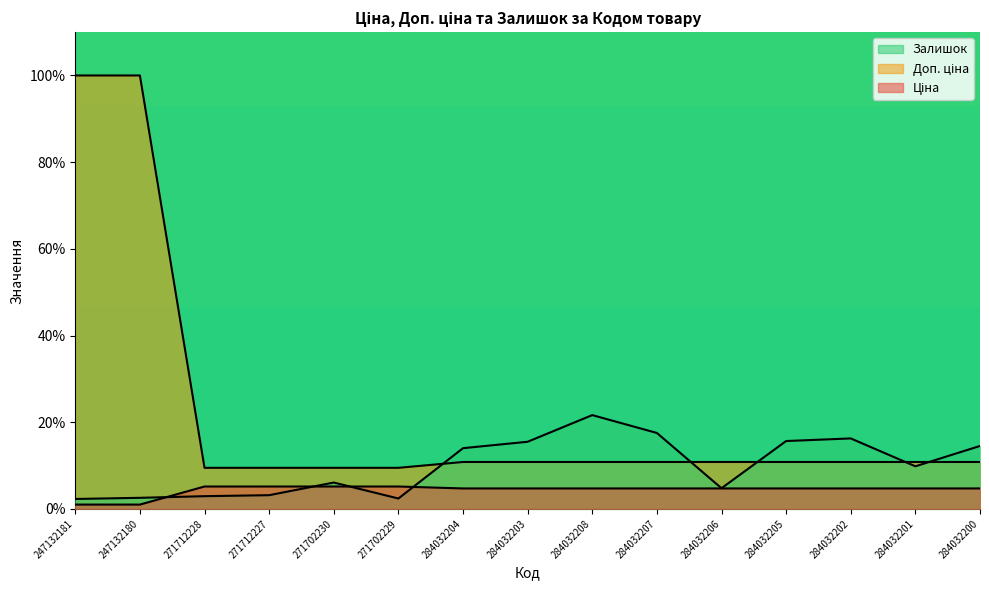

At which label does Ціна first exceed 4?

271712228